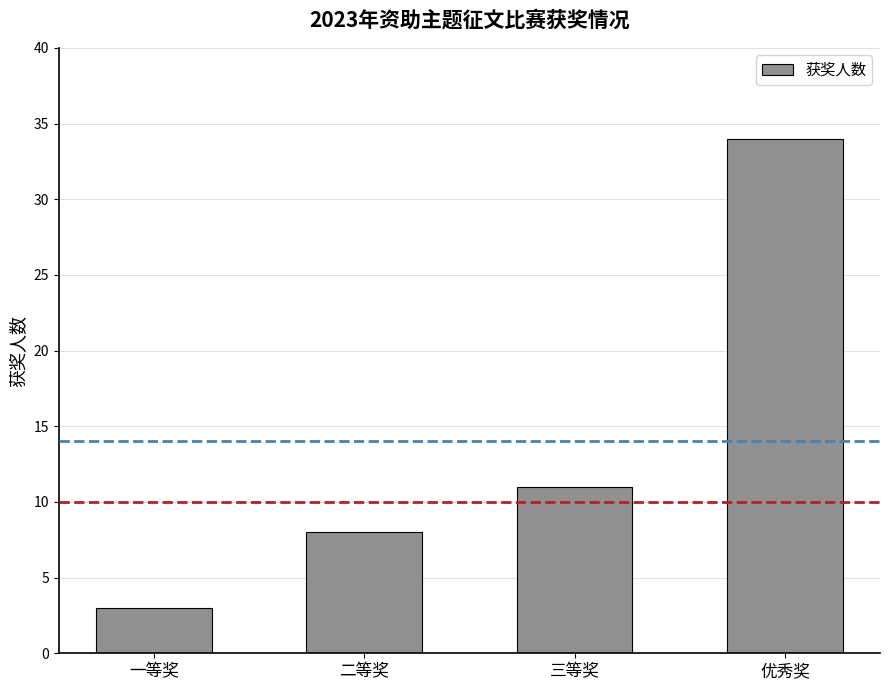

What is the label of the 4th bar from the left?

优秀奖